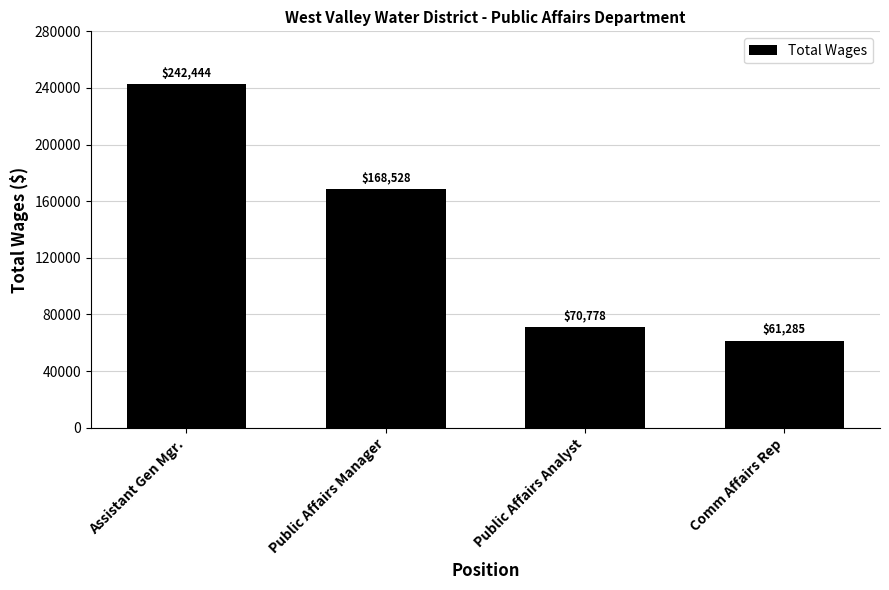

The value at Comm Affairs Rep is 39320. True or false?

False